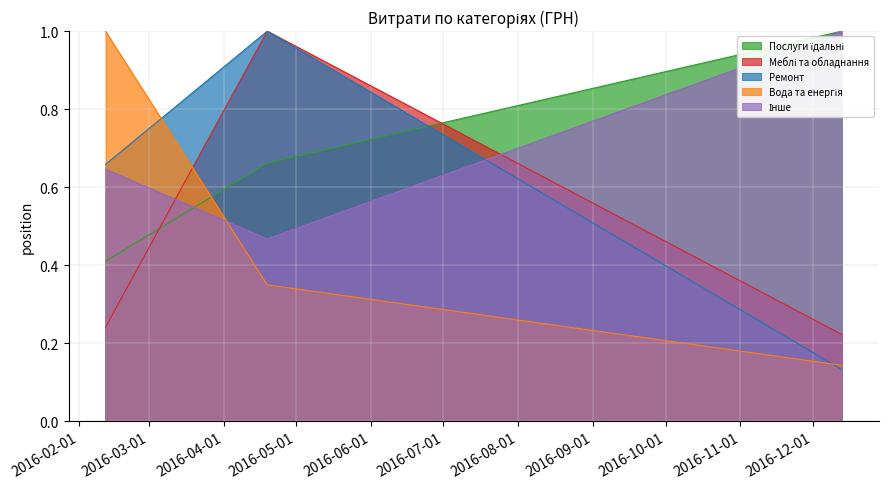

What is the highest value of the Ремонт series?

1.0